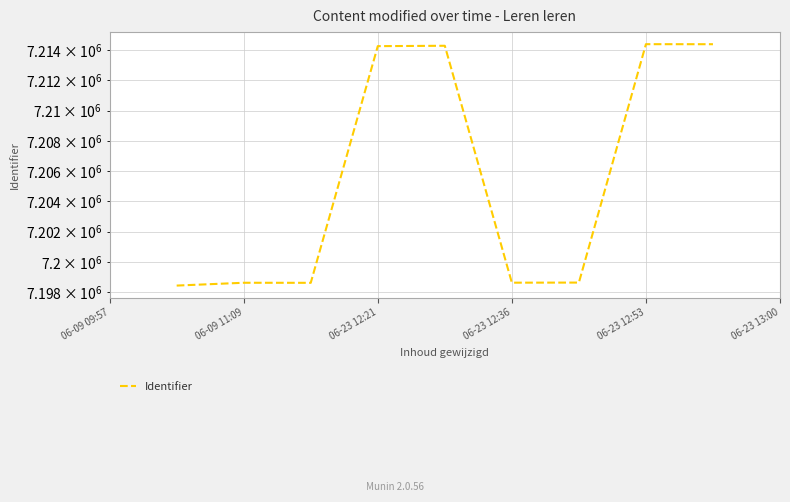

How many lines are shown in the chart?

1